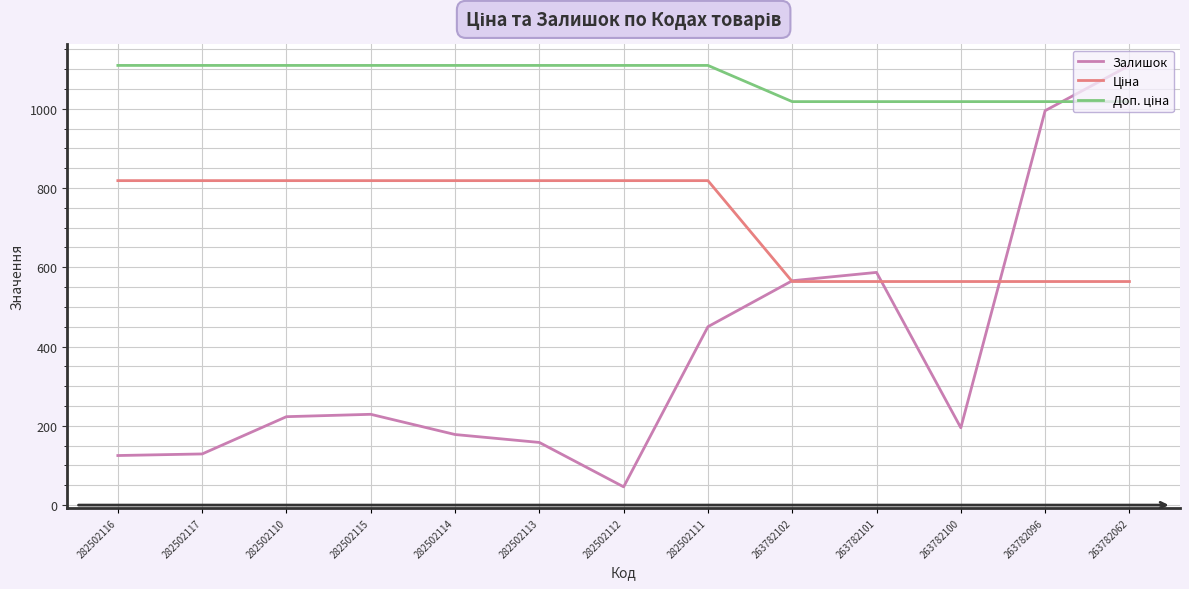

At which label does Залишок reach its minimum?

282502112